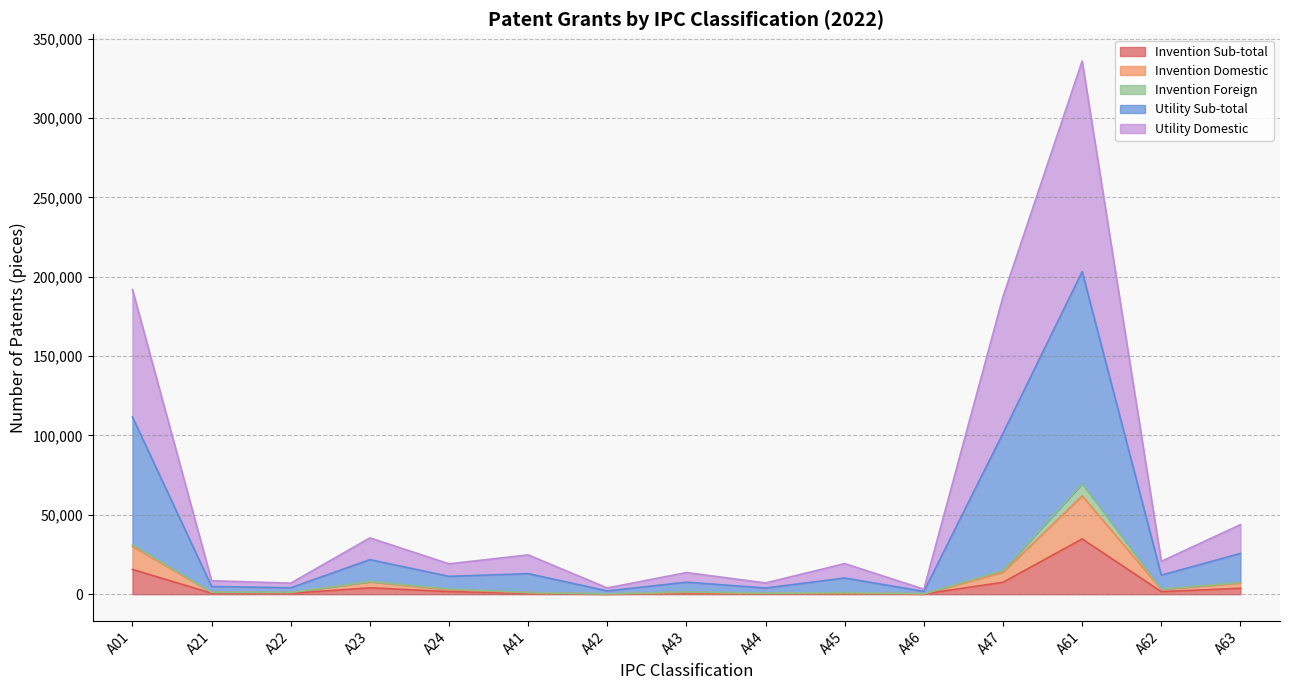

True or false: Utility Sub-total and Invention Foreign cross at least once.

False